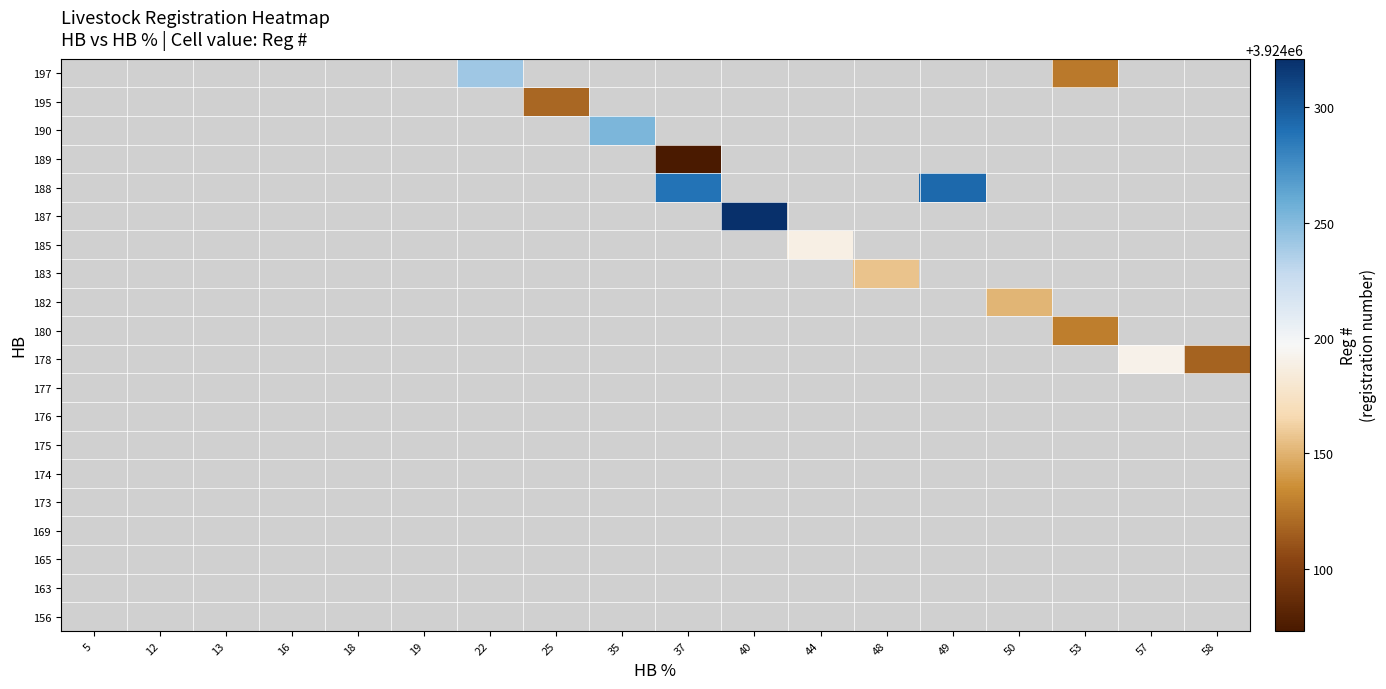

At which category does the chart reach its minimum across all series?

37